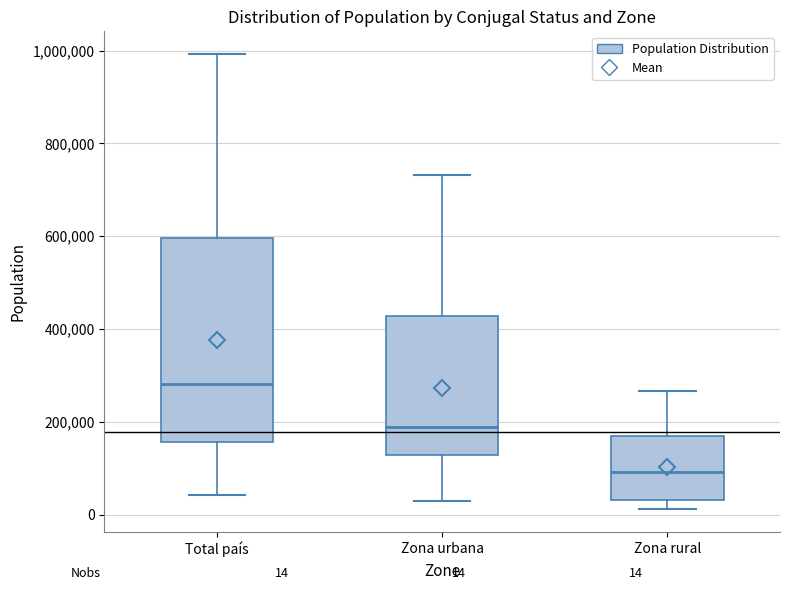

Which box's median line is the lowest?

Zona rural